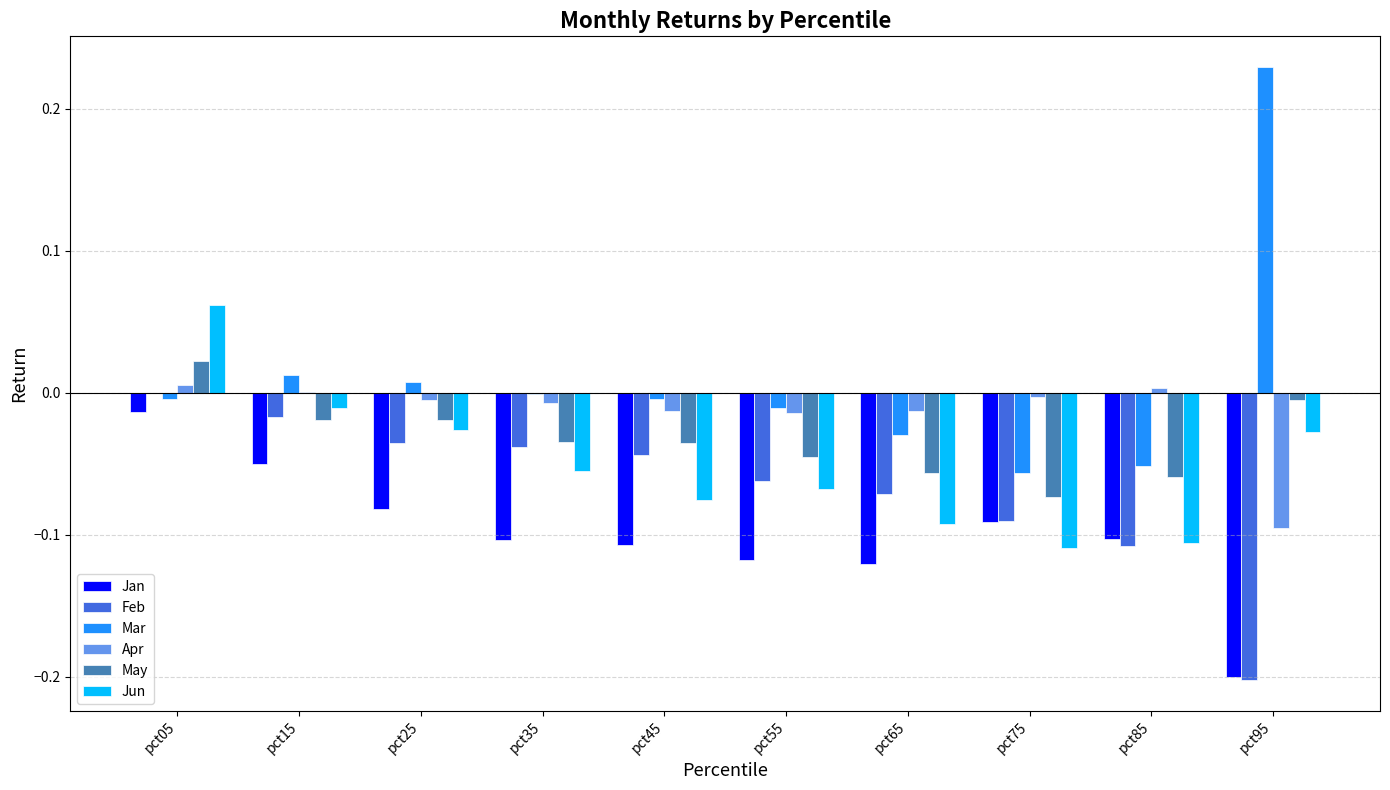

Which category has the highest value across all series?

pct95